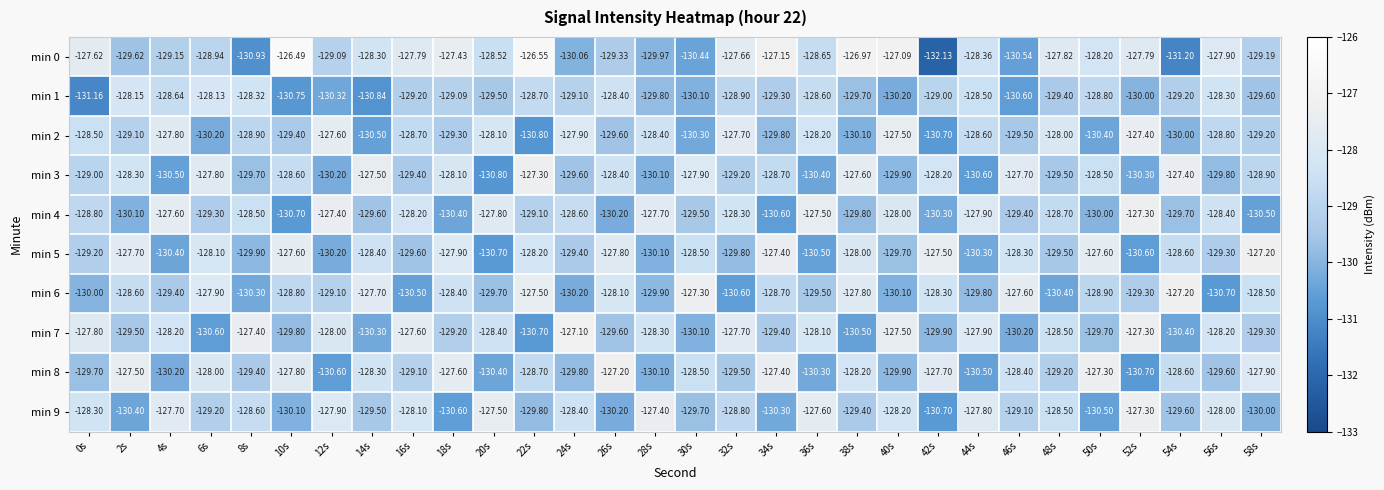

Which series changed the most between 46s and 54s?

min 1